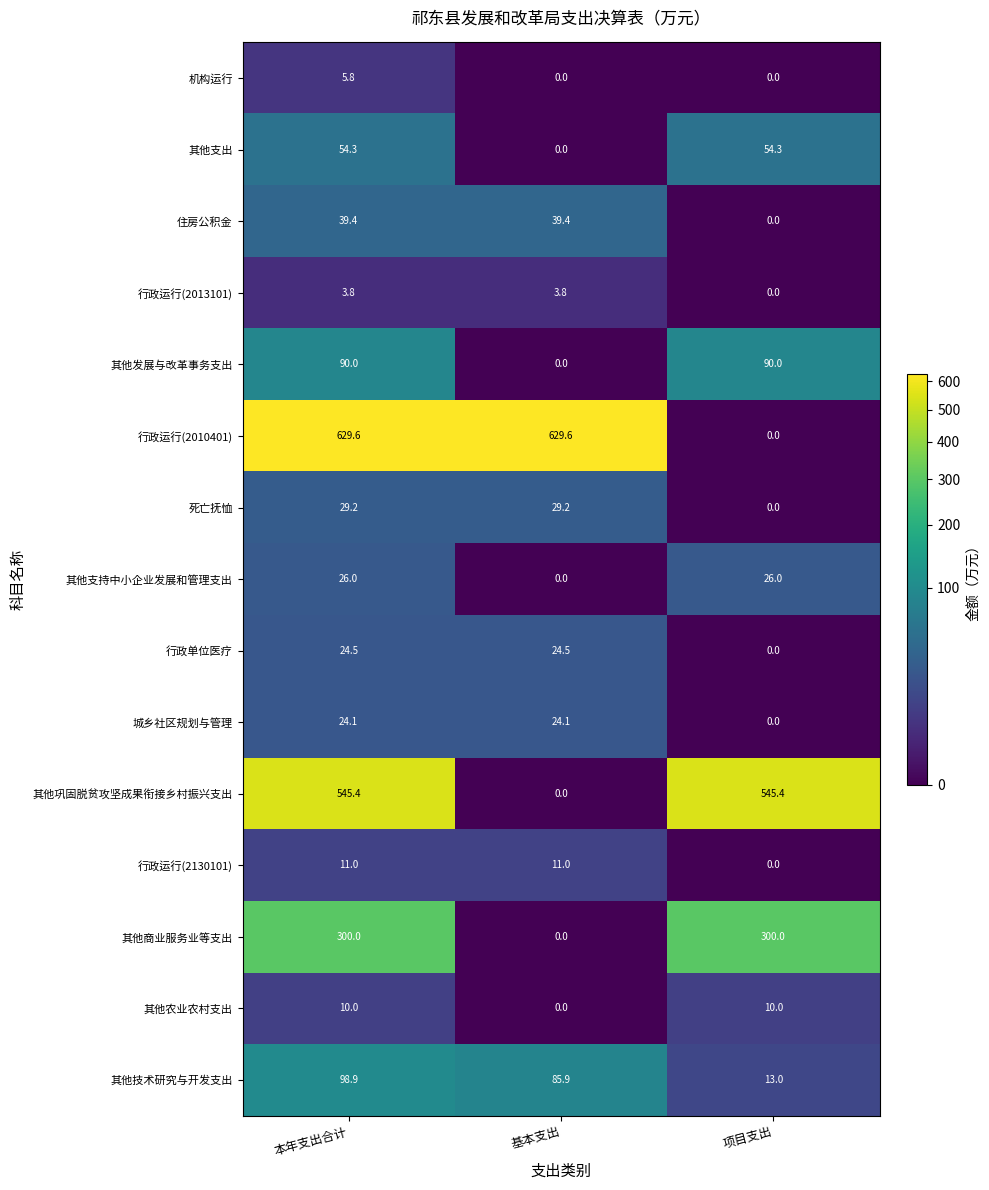

Is it true that 其他支持中小企业发展和管理支出 equals 10.3 at 项目支出?

False